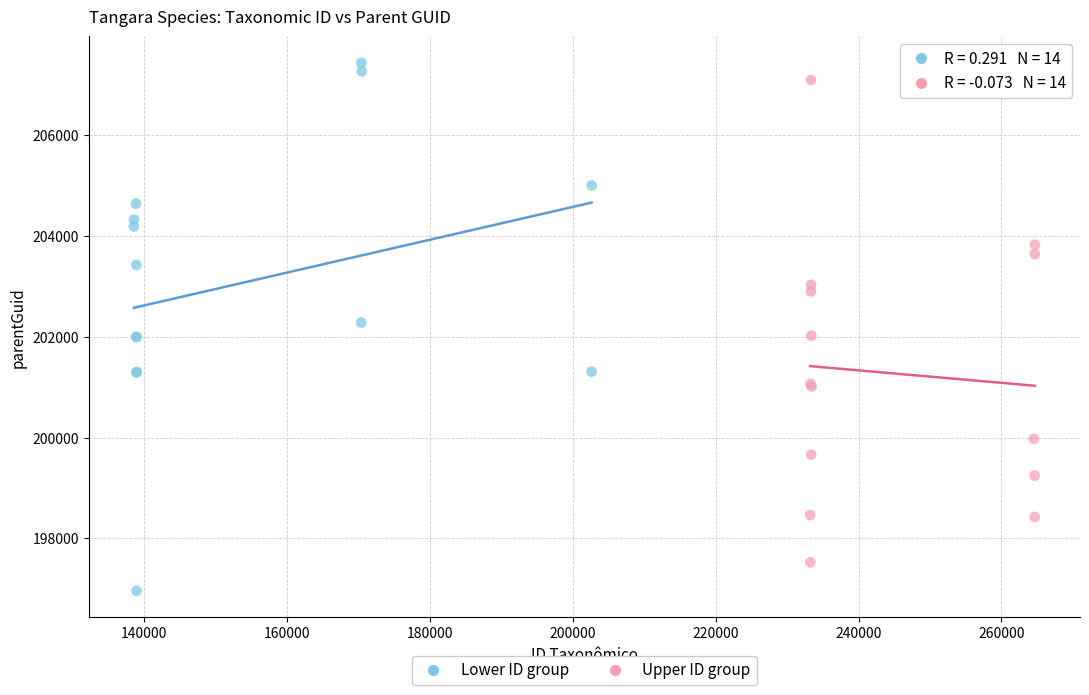

Which series reaches the minimum Y coordinate?

Lower ID group